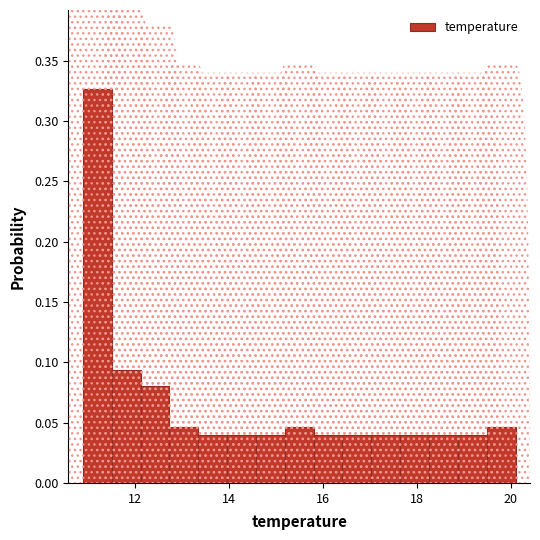

Read against the x-axis, roughly where is the centre of the tallest bar?

11.2